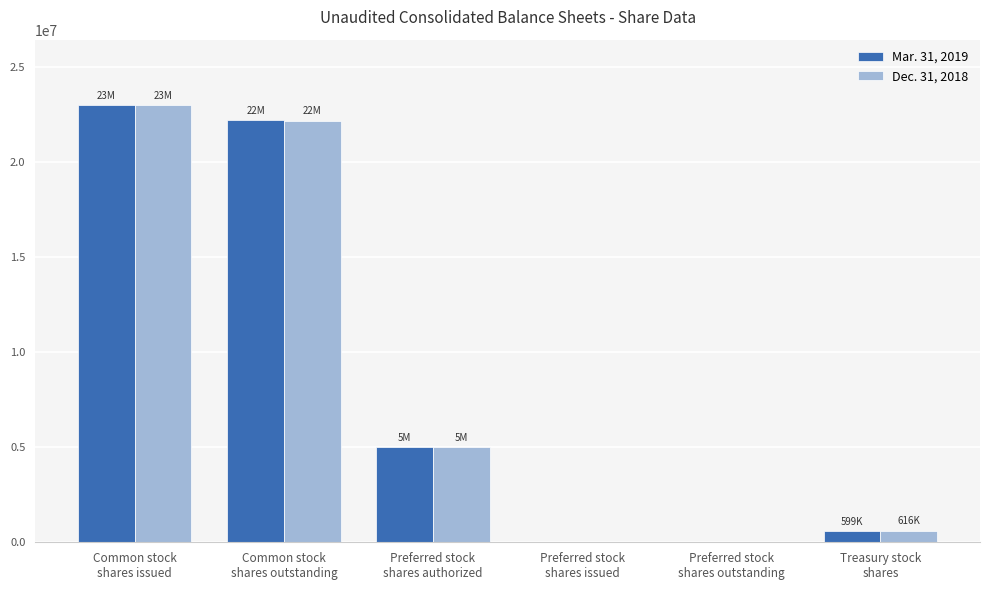

What is the sum of the Mar. 31, 2019 values at Common stock
shares outstanding and Preferred stock
shares issued?

22209499